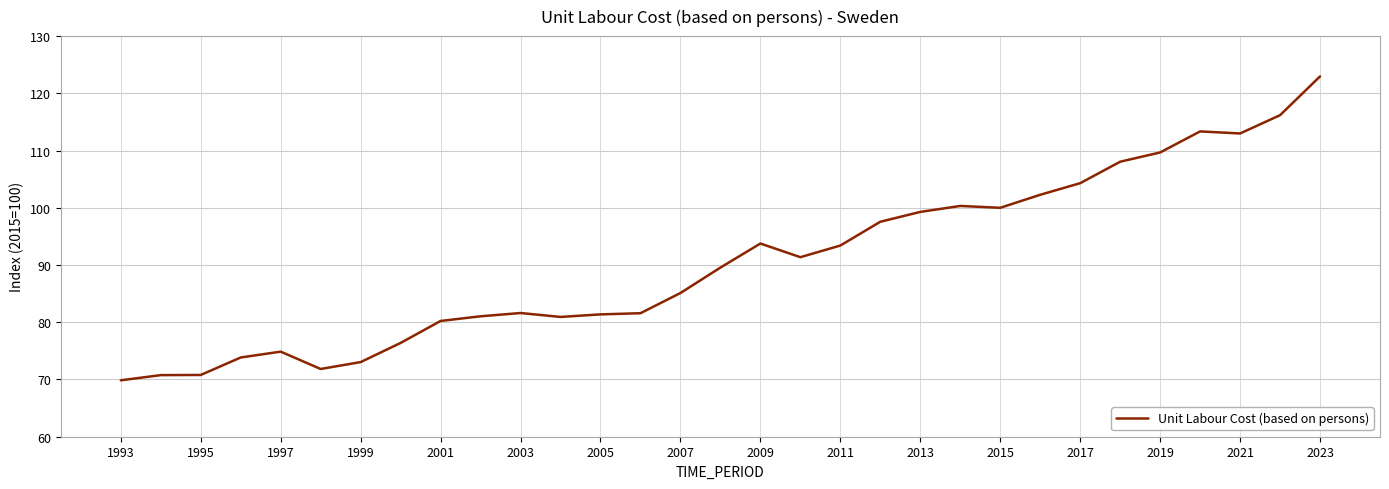

What is the greatest value displayed?

123.0